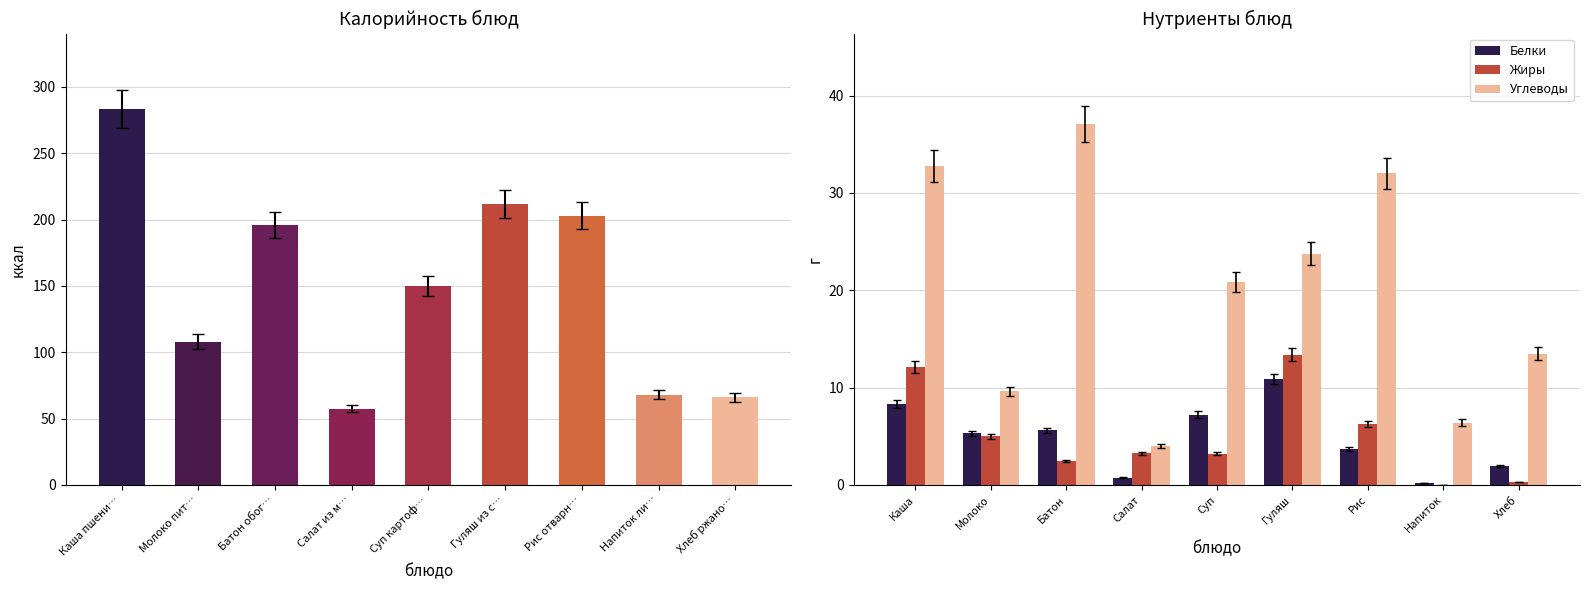

True or false: Жиры has a value of 6.3 at Рис.

True